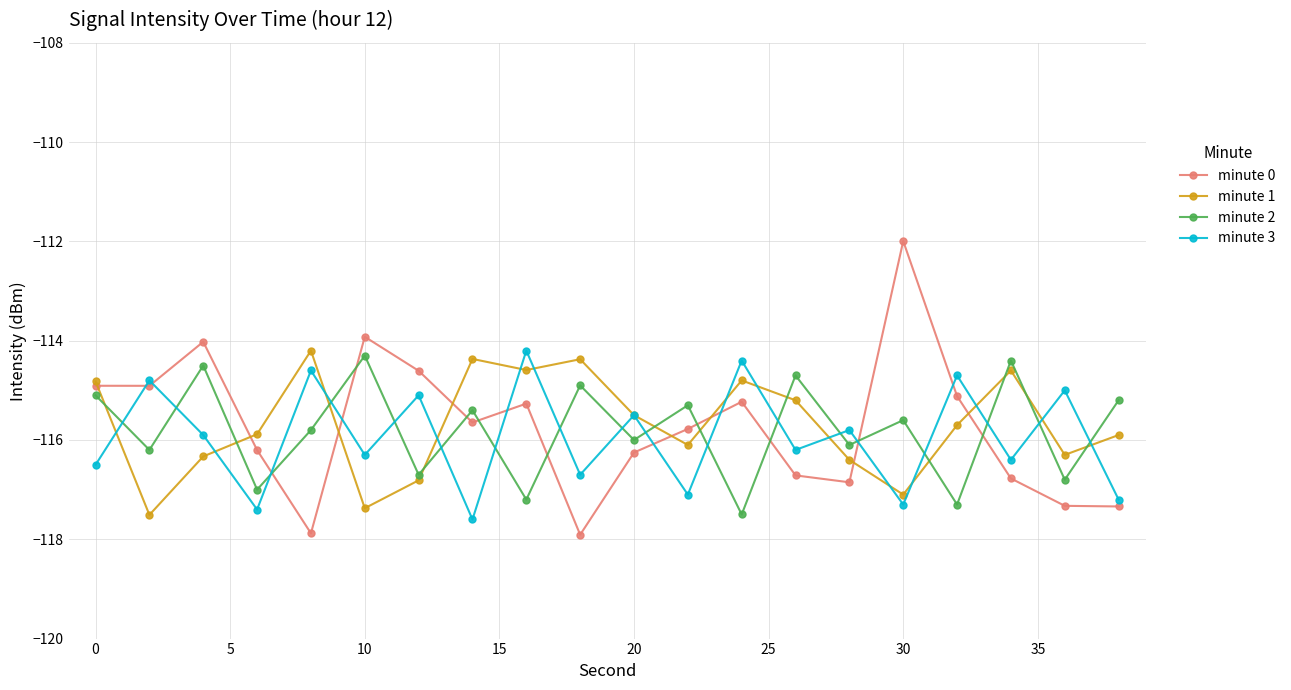

What is the minimum value for minute 2?

-117.5